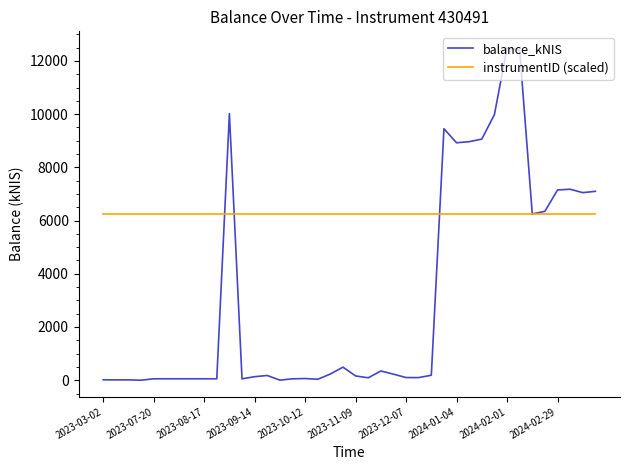

List the series in order of their overall mean, highest first.

instrumentID (scaled), balance_kNIS